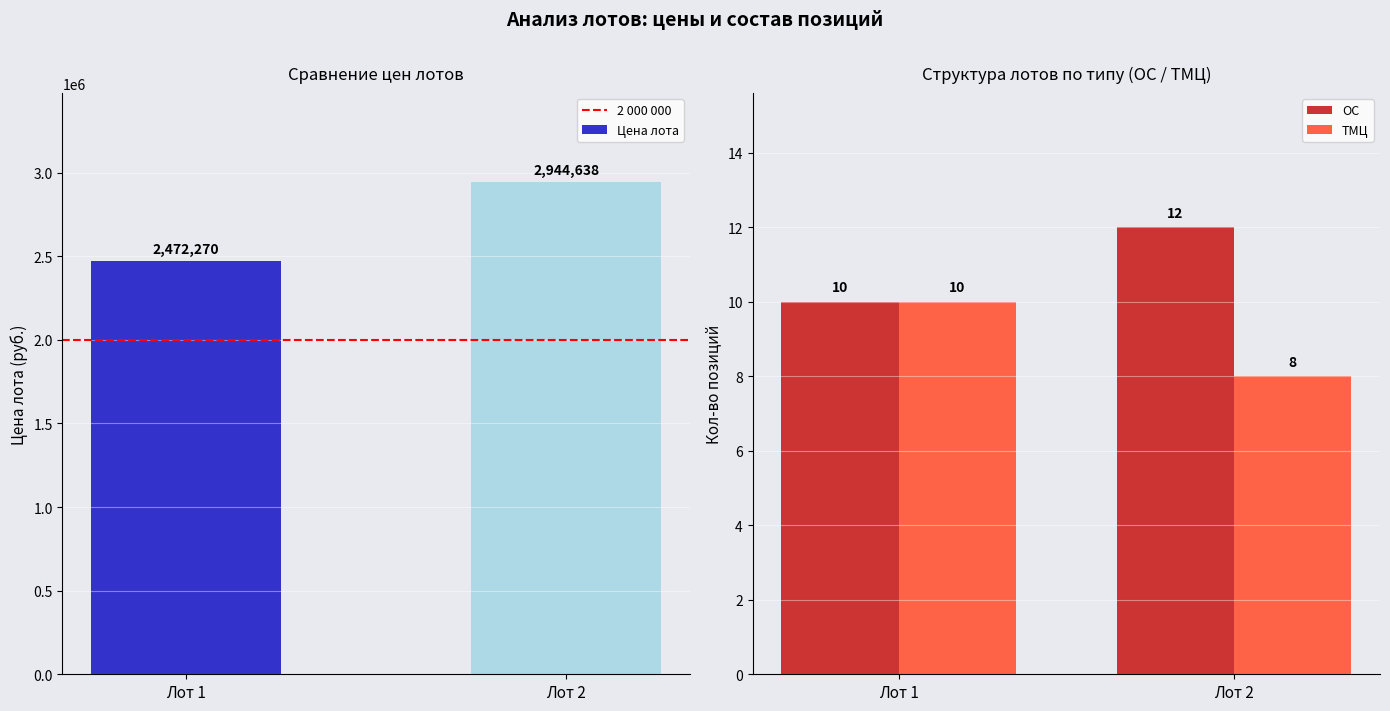

List the series in order of their peak value, highest first.

Цена лота, 2 000 000, ОС, ТМЦ